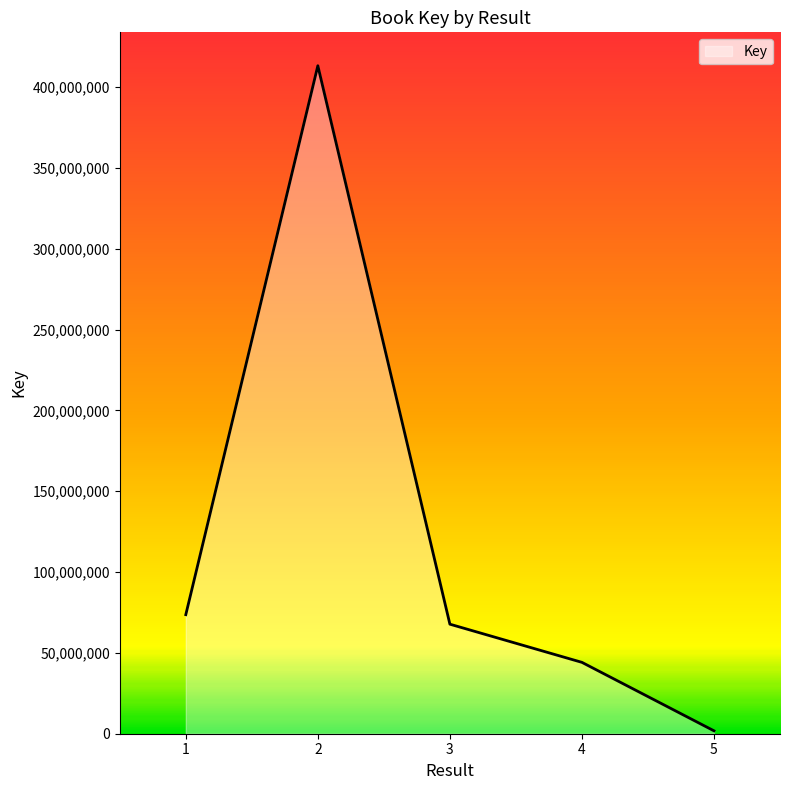

What is the minimum value shown in the chart?

1798250